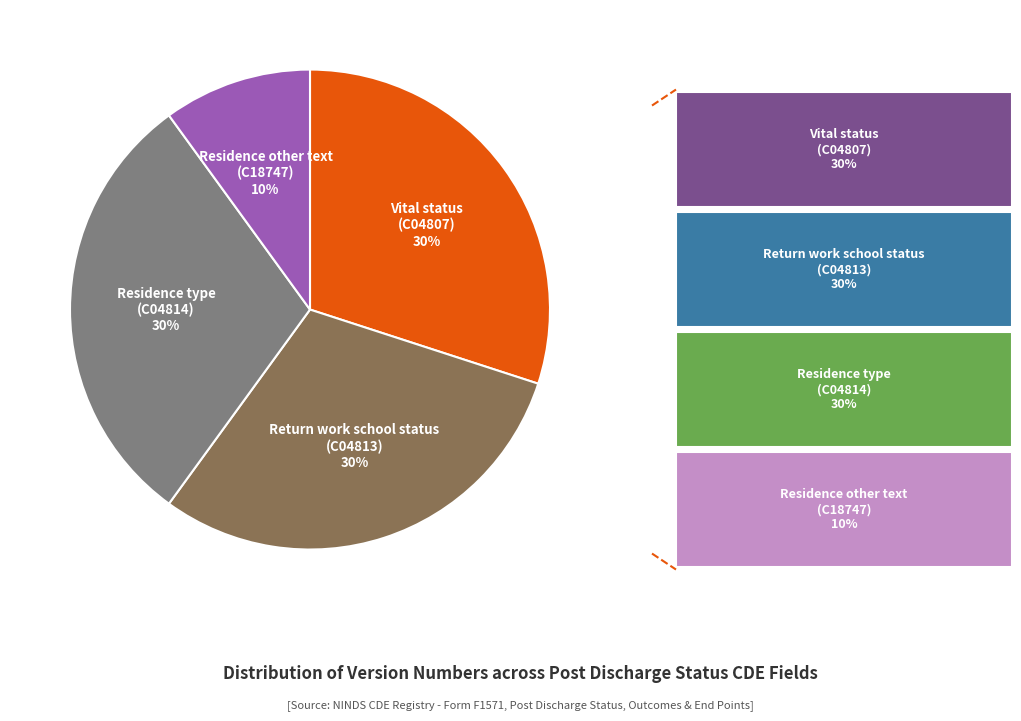

Does any single category account for the majority?

No